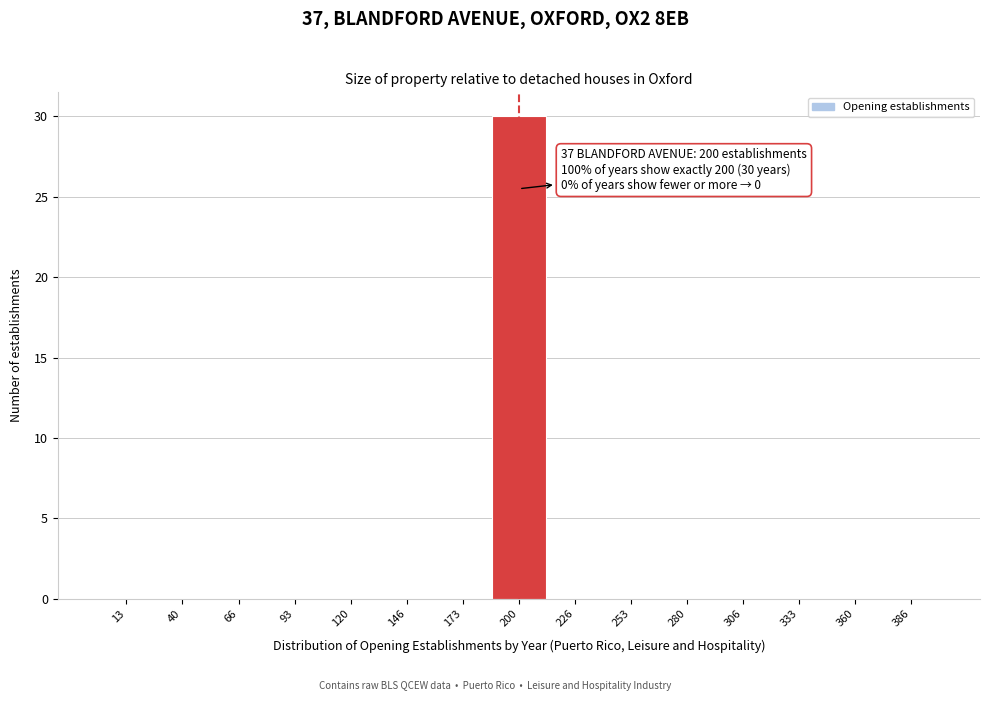

Which range on the x-axis has the tallest bar?

185 to 215